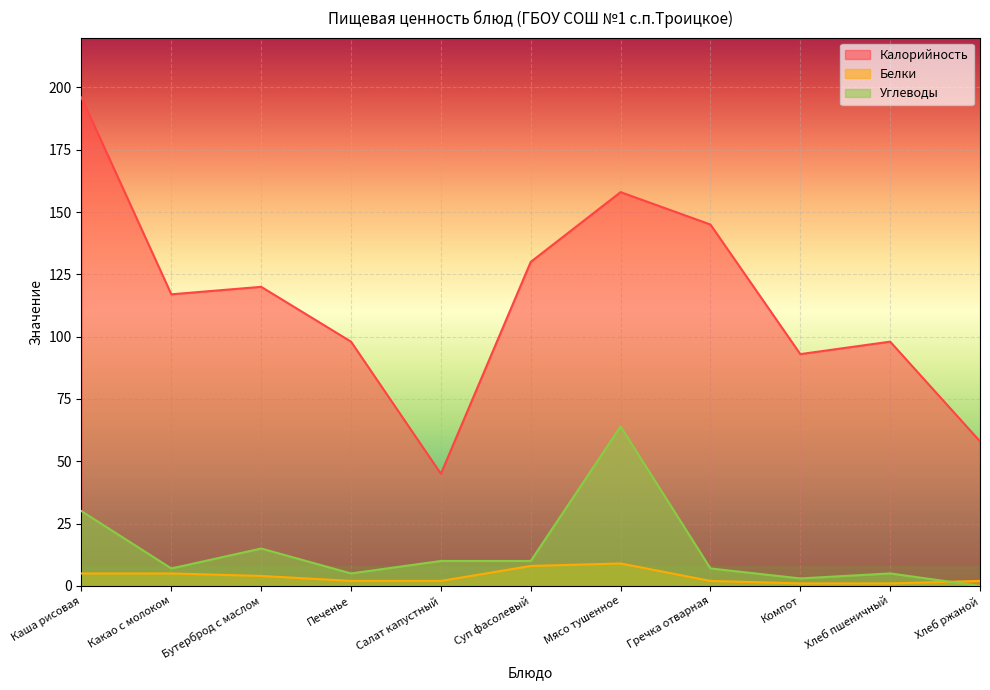

What is the label of the 11th point from the left?

Хлеб ржаной